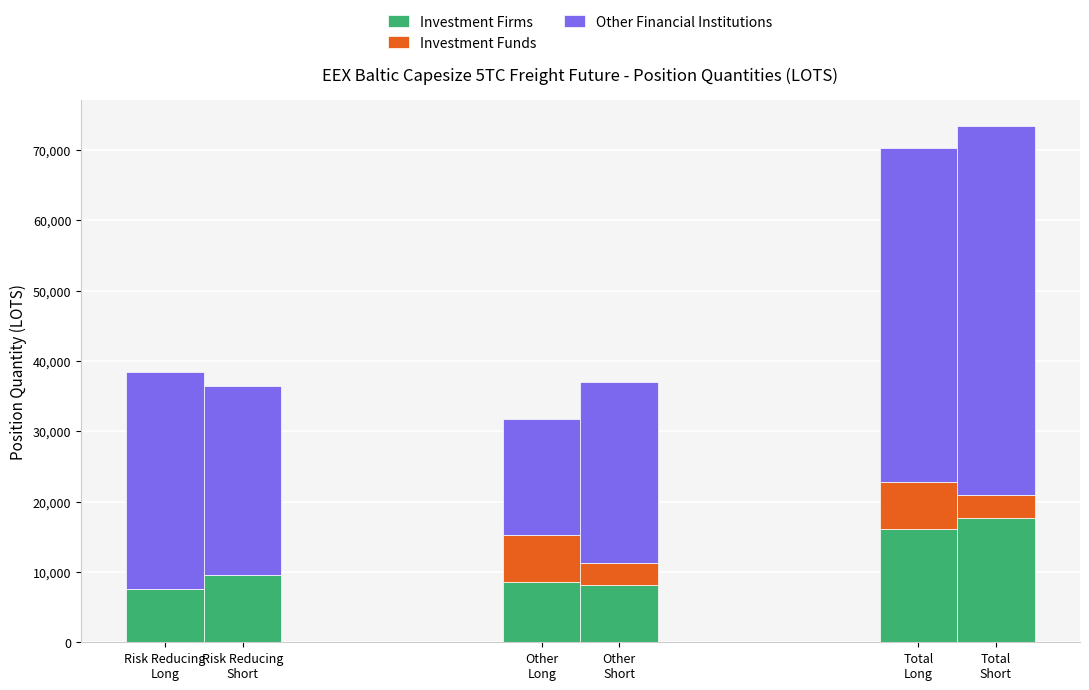

At which label does Other Financial Institutions first exceed 30954?

Risk Reducing
Long